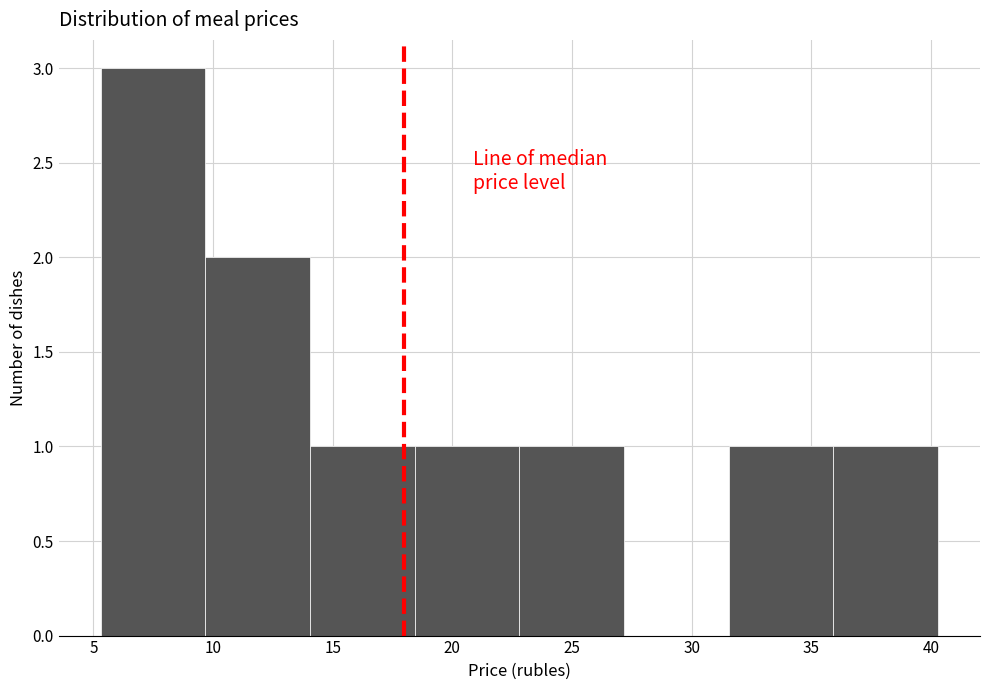

What is the height of the bar covering 9.5 to 14.0 on the x-axis? Neither the bar edges nor the heights are printed on the chart, so give them approximately, as read against the axes.

2